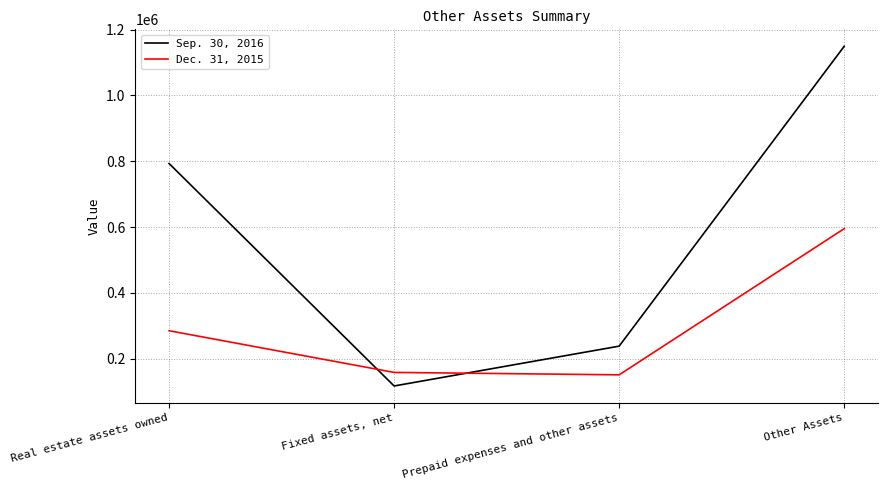

What is the spread (max minus min) of values at Prepaid expenses and other assets?

87143